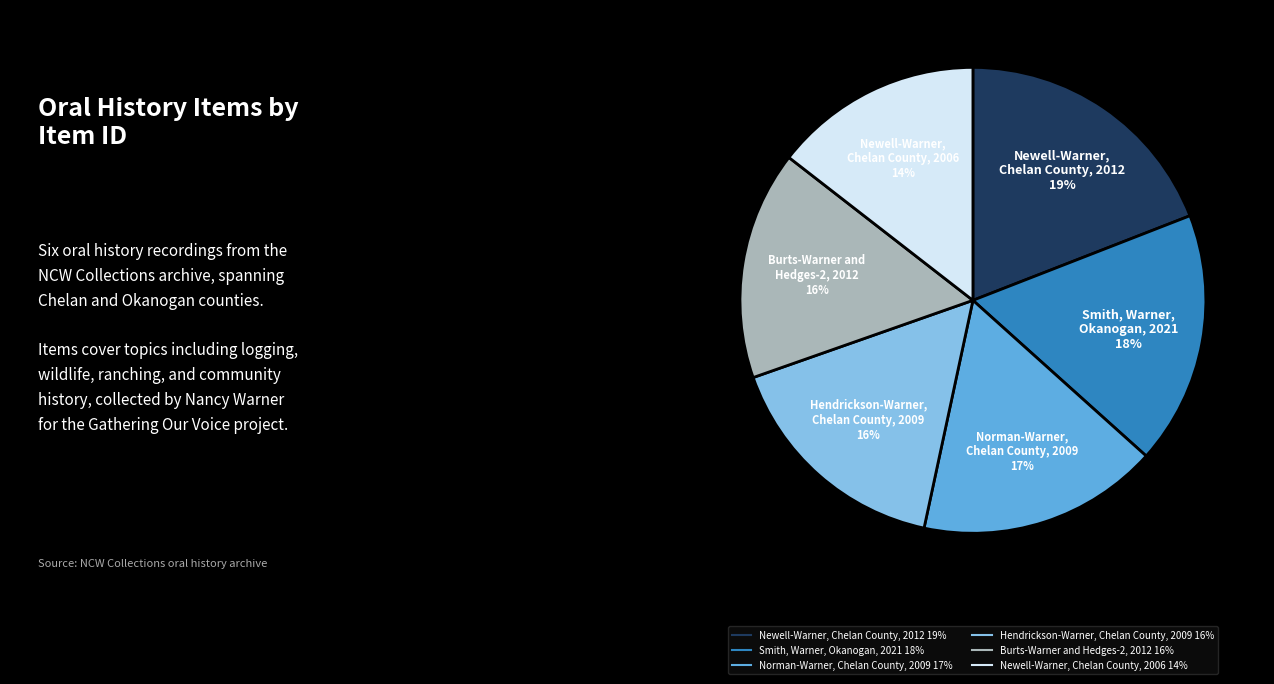

Does any single category account for the majority?

No